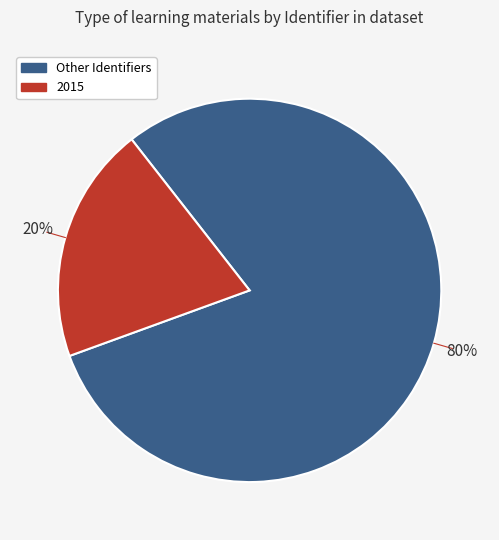

Is there any slice that represents more than half of the pie?

Yes